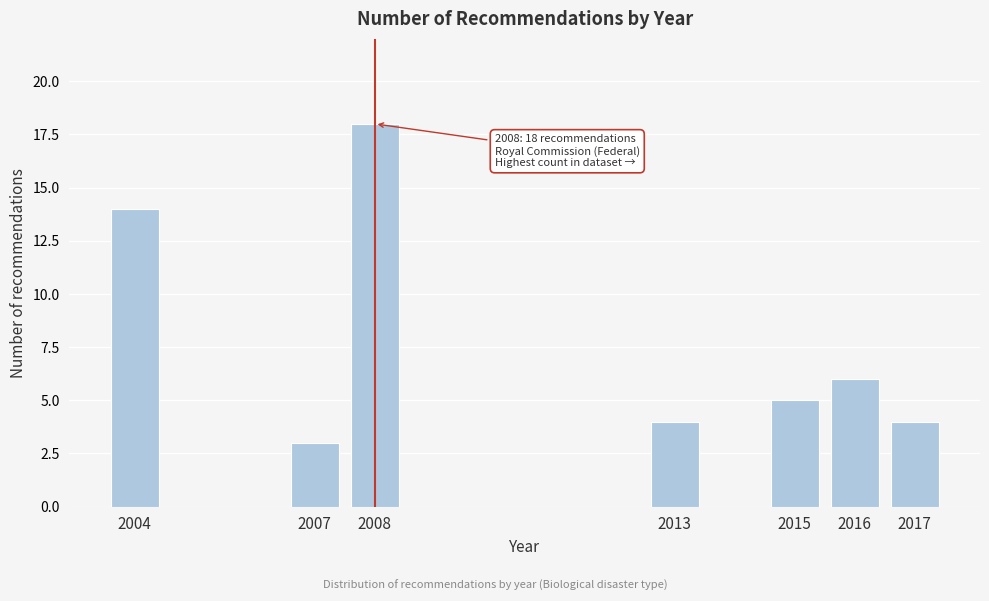

Reading left to right, what are all the values shown in this chart?

2004=14	2007=3	2008=18	2013=4	2015=5	2016=6	2017=4